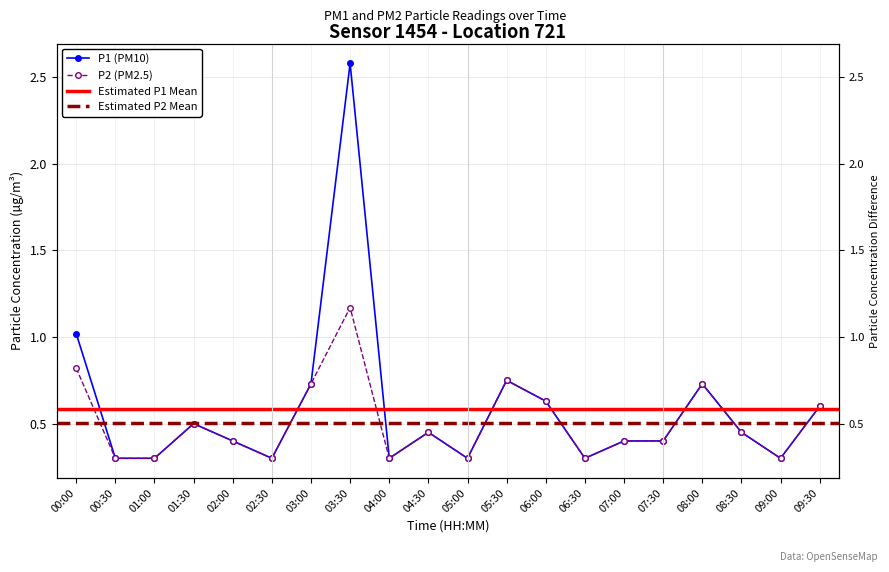

True or false: P1 and P2 intersect in this chart.

False